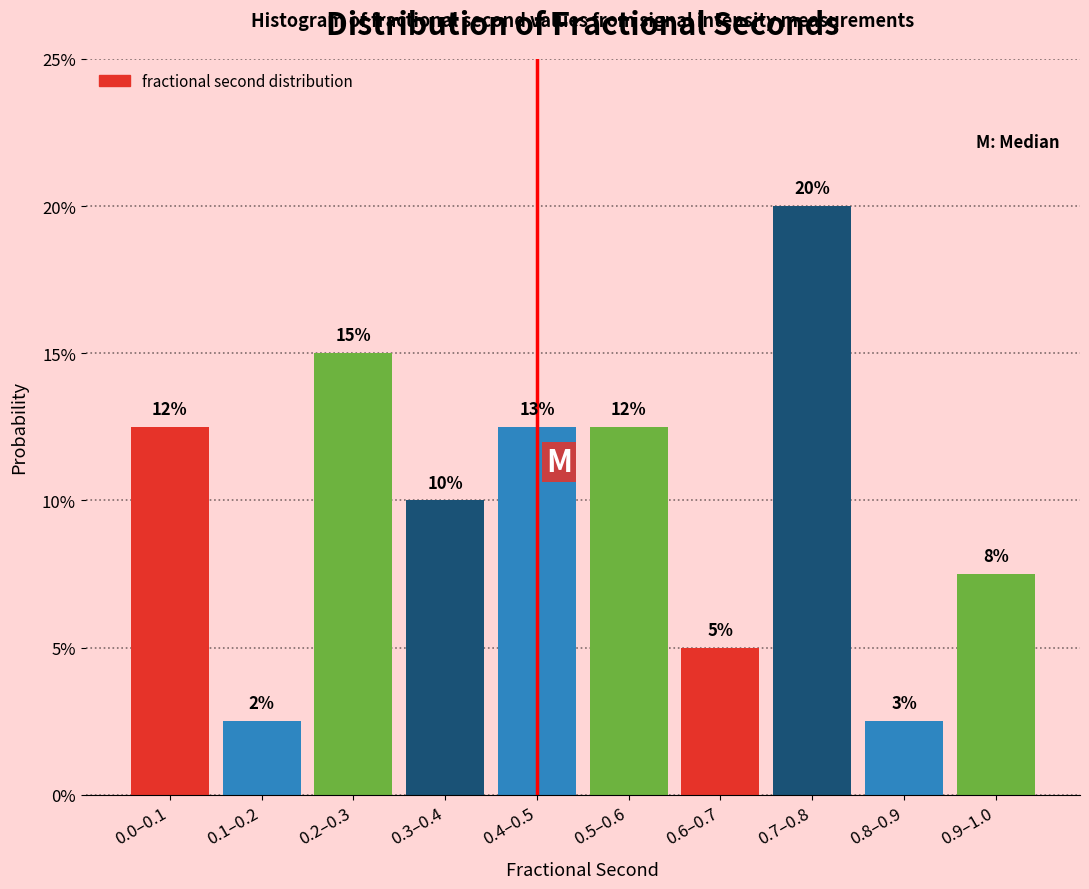

Does the chart contain any negative values?

No